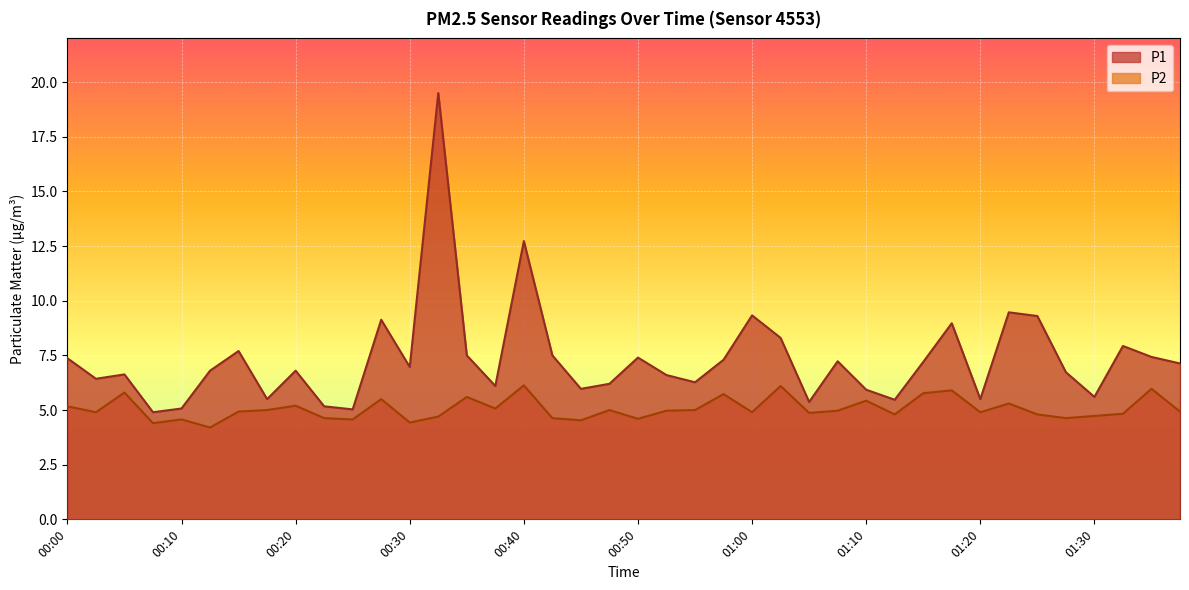

Where is the first local maximum for P2?

00:05